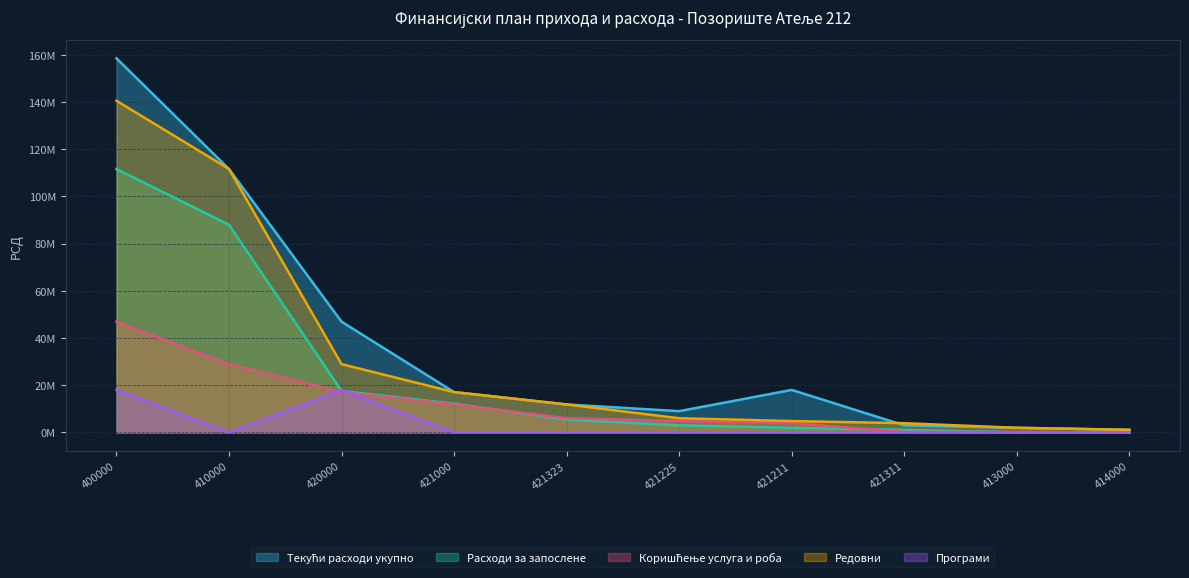

Reading left to right, transcribe all the data shown in this chart.

Текући расходи укупно: 158530156.1	111610744.4	46919411.7	17079411.7	11840000.0	9000000.0	18000000.0	3000000.0	1945000.0	1090000.0
Расходи за запослене: 111610744.4	87997383.0	17578361.4	12141210.6	5437150.8	3000000.0	1945000.0	1090000.0	0.0	0.0
Коришћење услуга и роба: 46919411.7	28919411.7	17079411.7	11840000.0	6000000.0	4800000.0	3900000.0	230000.0	180000.0	0.0
Редовни: 140530156.1	111610744.4	28919411.7	17079411.7	11840000.0	6000000.0	4800000.0	3900000.0	1945000.0	1090000.0
Програми: 18000000.0	0.0	18000000.0	0.0	0.0	0.0	0.0	0.0	0.0	0.0